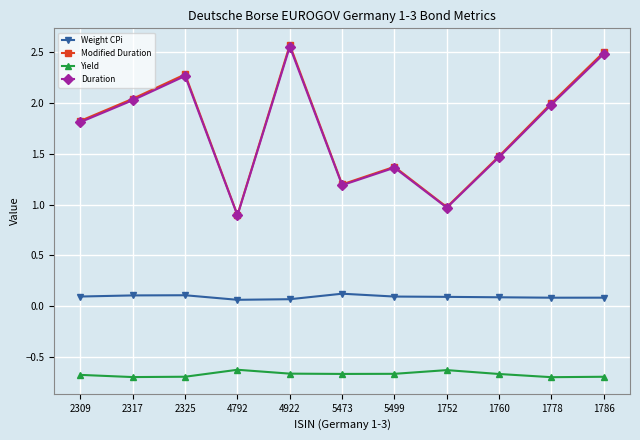

What is the value of the Yield point at the 8th from the left?

-0.6